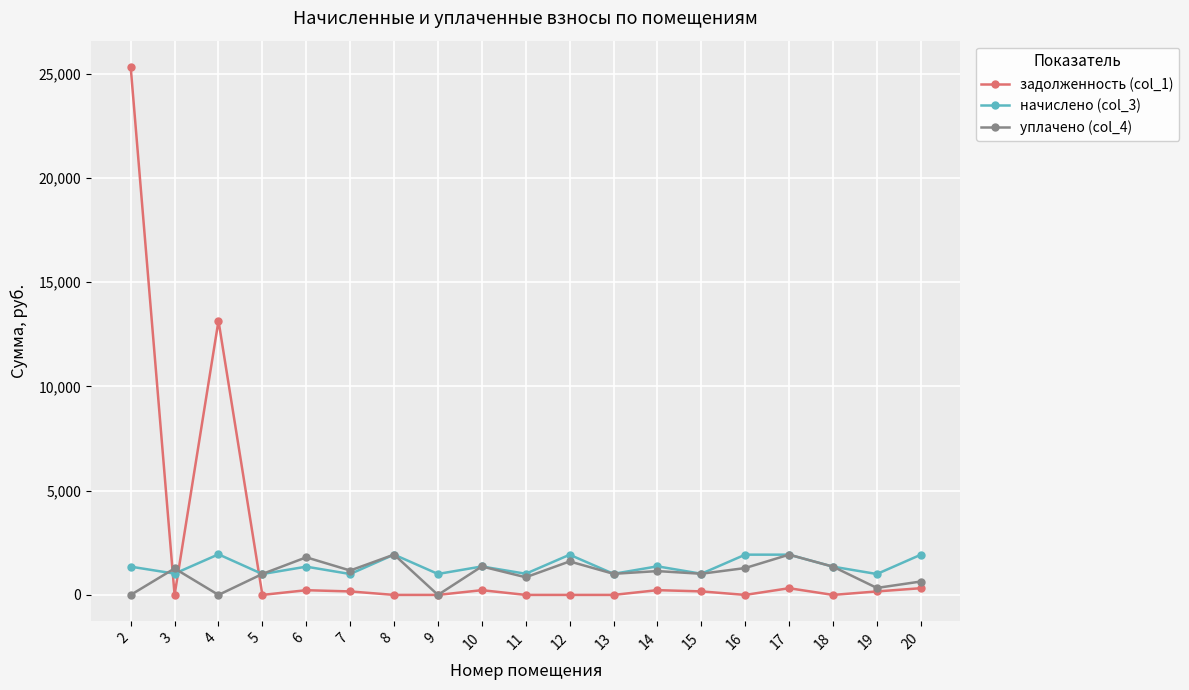

What is the greatest value displayed?

25310.1